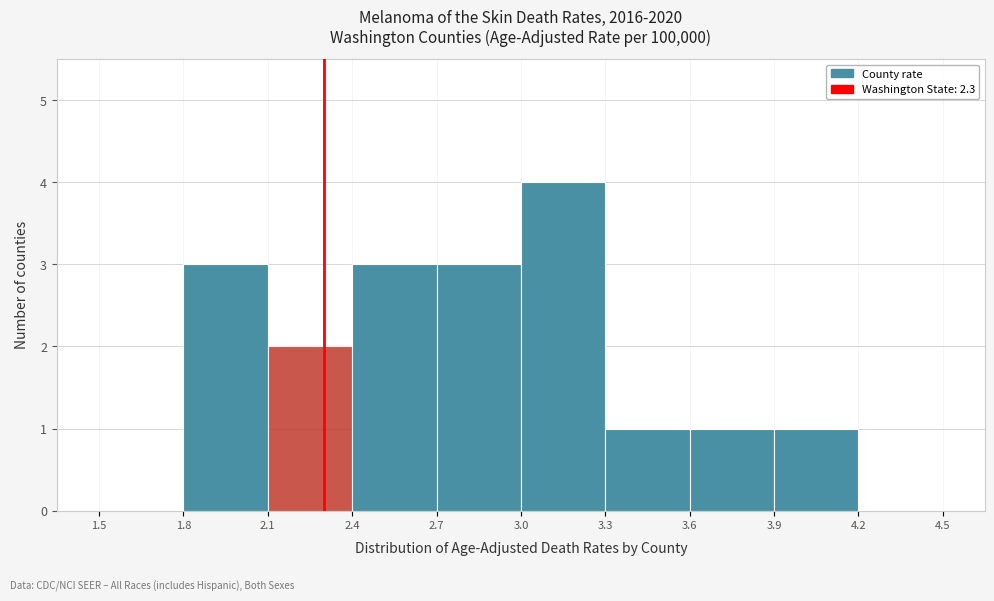

Reading left to right, transcribe this chart: for each bar, give the range it covers on the x-axis and its height. The values are not printed on the chart, so give them approximately, as read against the axis.

1.5 to 1.8: 0
1.8 to 2.1: 3
2.1 to 2.4: 2
2.4 to 2.7: 3
2.7 to 3.0: 3
3.0 to 3.3: 4
3.3 to 3.6: 1
3.6 to 3.9: 1
3.9 to 4.2: 1
4.2 to 4.5: 0